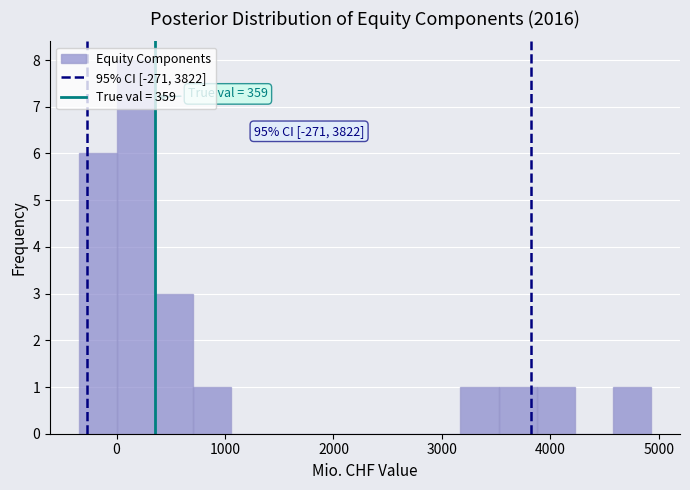

Around what value on the x-axis is the tallest bar? Give the approximate position of its centre, as read against the axis.

200